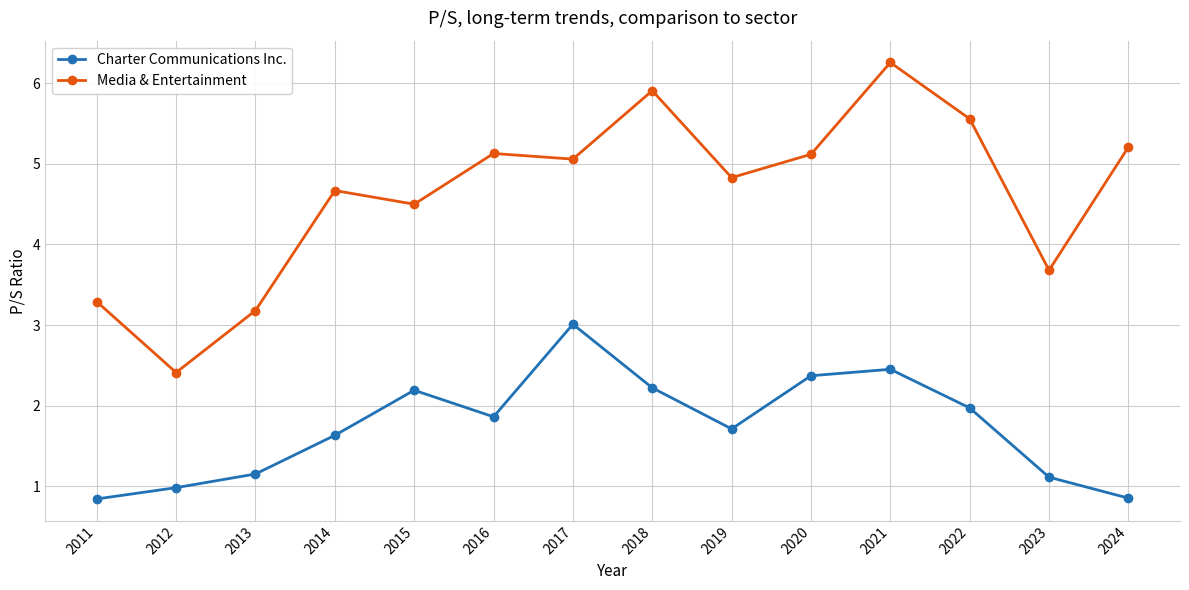

What is the sum of the Media & Entertainment values at 2024 and 2012?

7.6